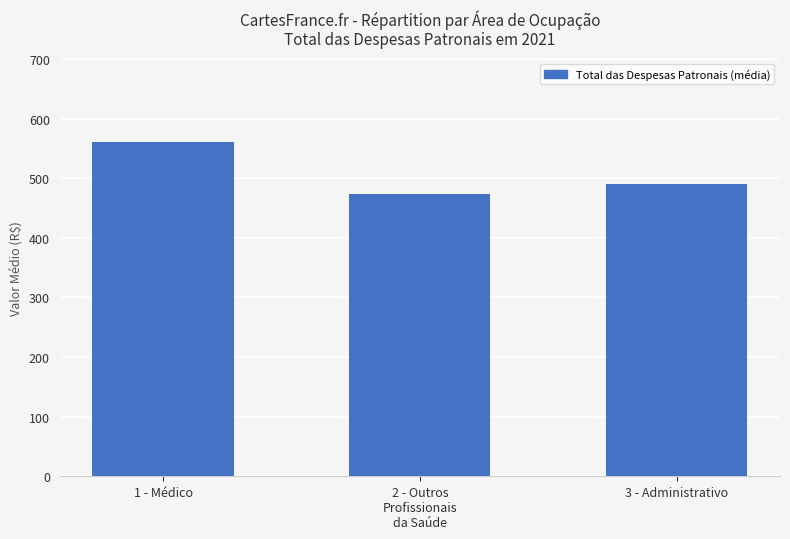

Reading right to left, transcribe all the data shown in this chart.

490.5	473.7	560.9